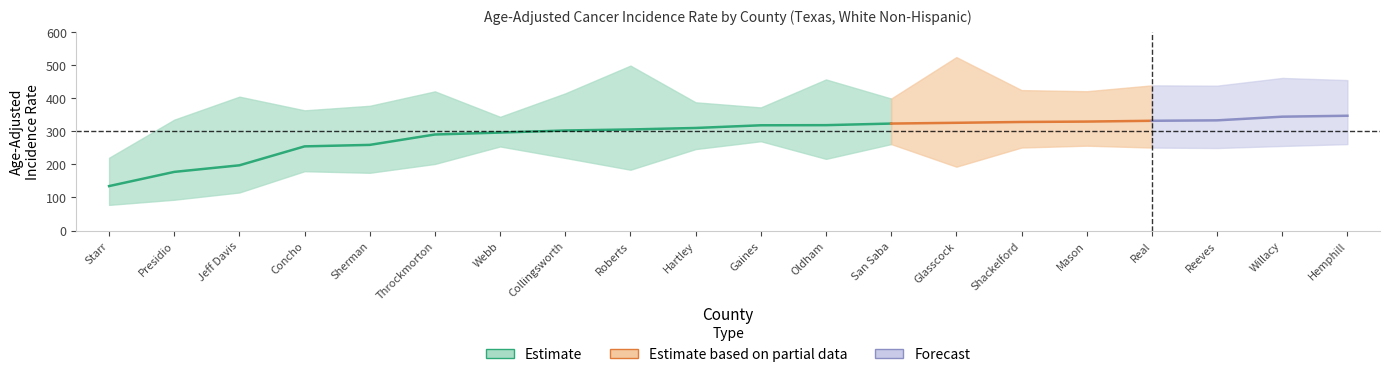

How many distinct data groups are displayed?

3